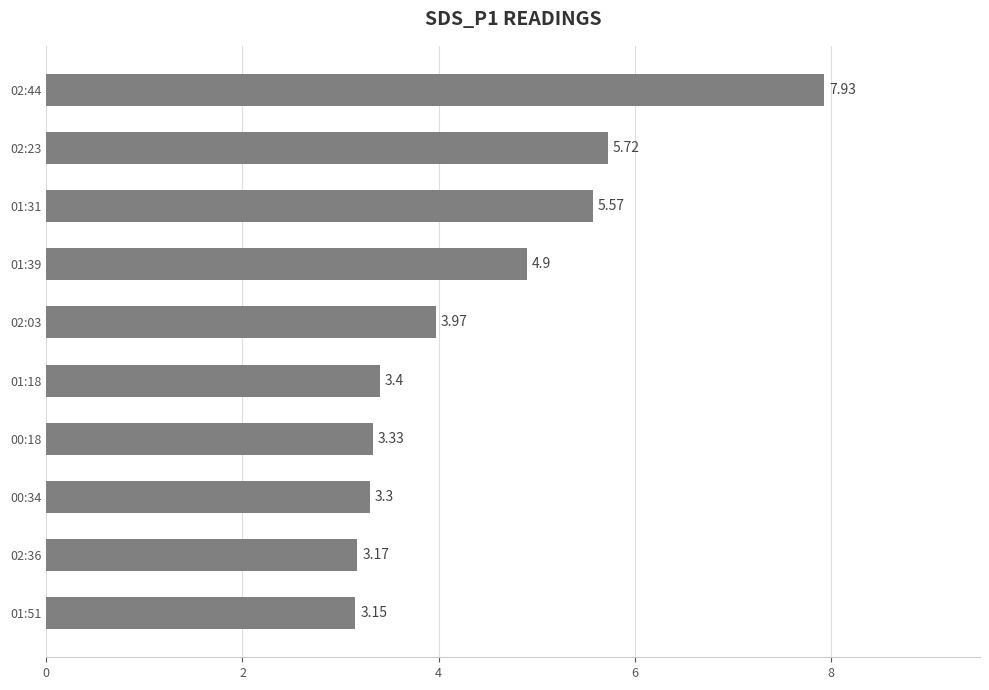

What is the ratio of the value at 01:18 to the value at 00:18?

1.0